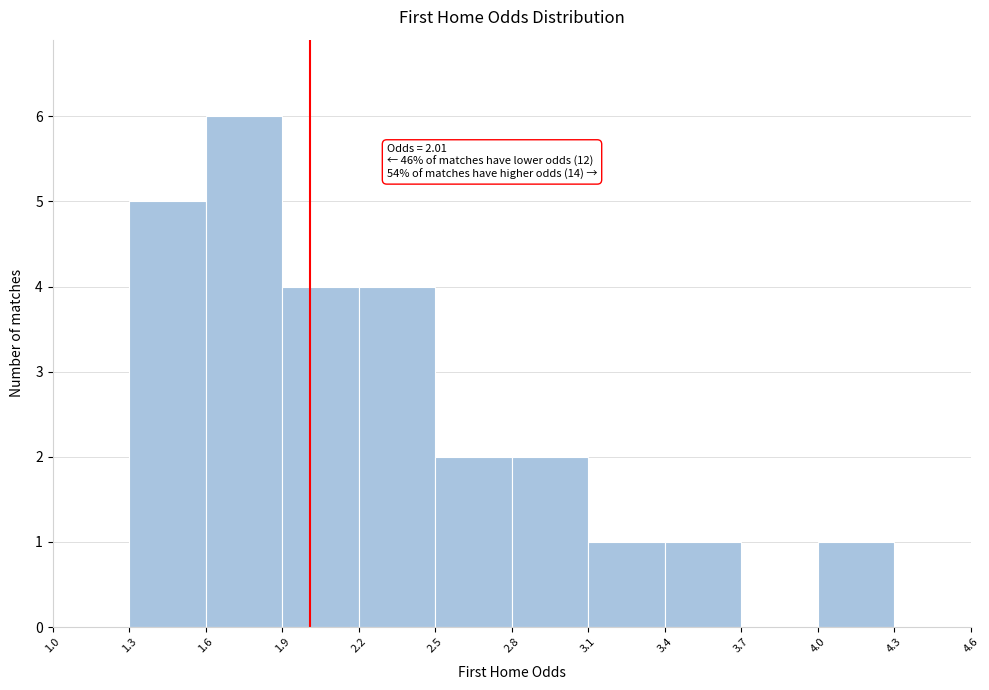

Which range on the x-axis has the tallest bar?

1.6 to 1.9